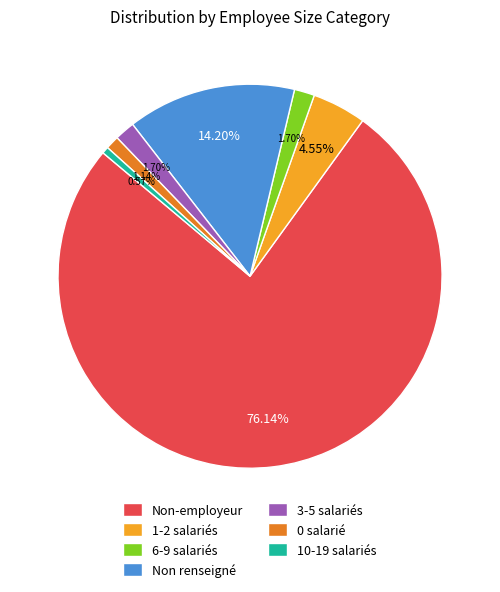

Do Non-employeur and 10-19 salariés together represent more than half of the pie?

Yes